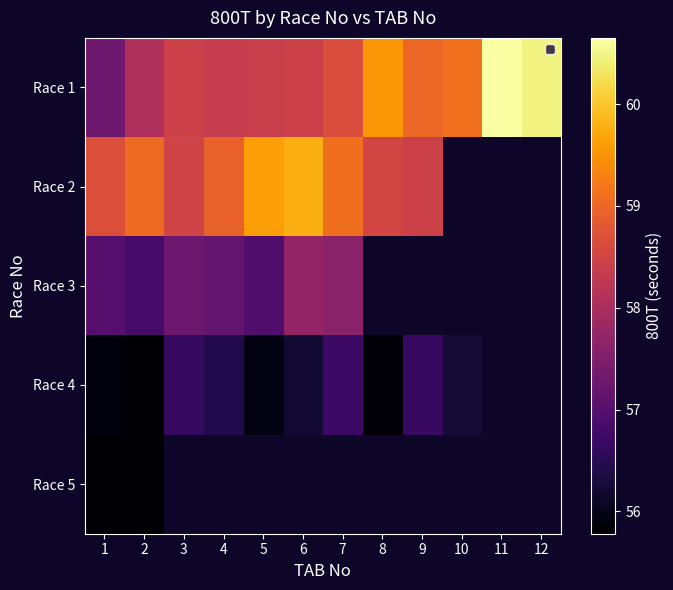

What is the minimum value for Race 4?

55.8